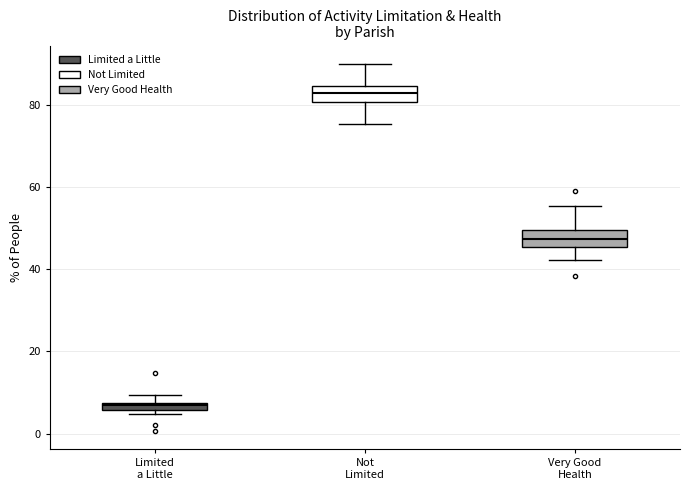

Where is the lower edge of the box for Limited a Little on the y-axis? The values are not printed on the chart, so give them approximately, as read against the axis.

6